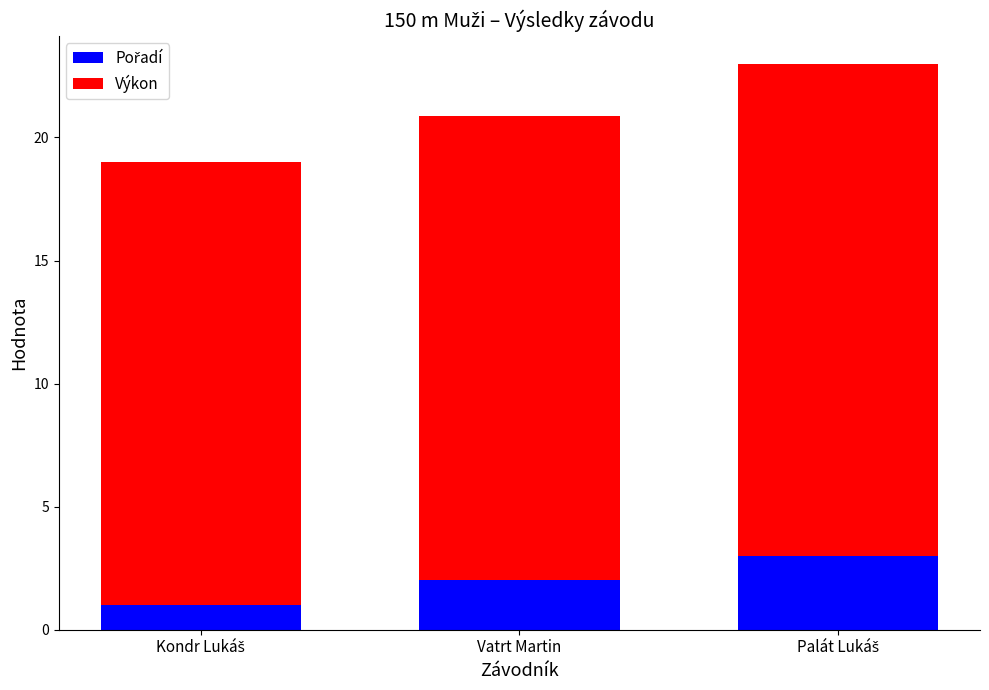

Count the number of categories in the chart.

3